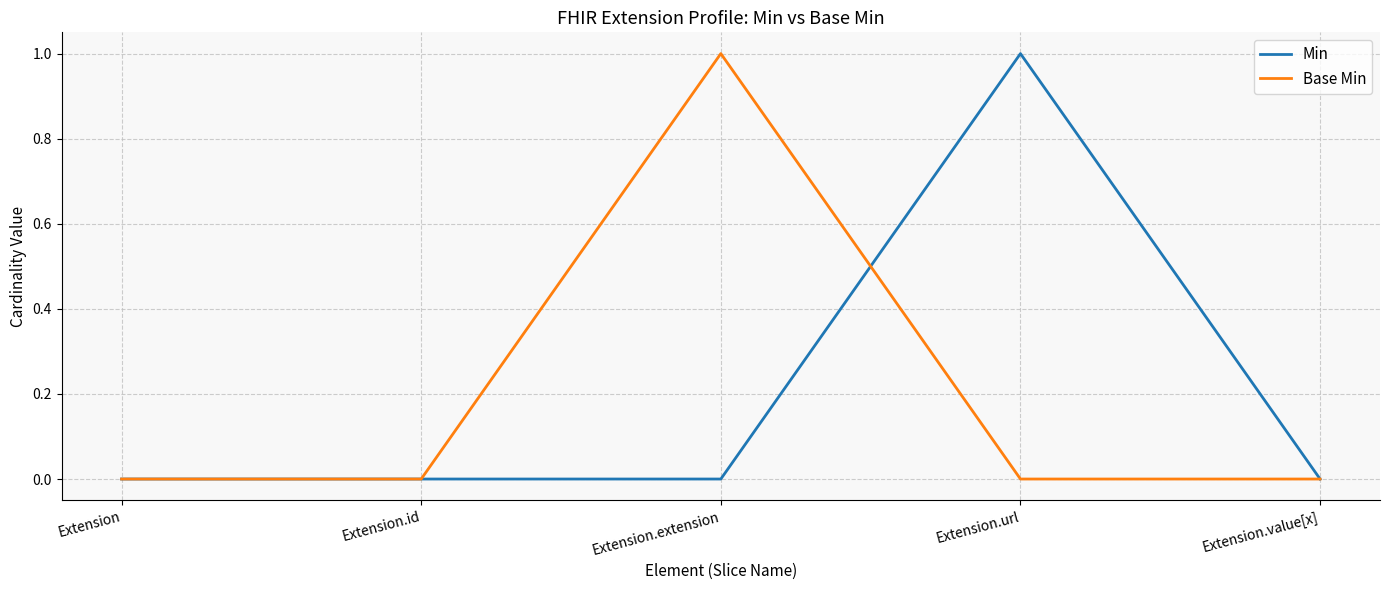

Does the chart display data point markers on the line(s)?

No